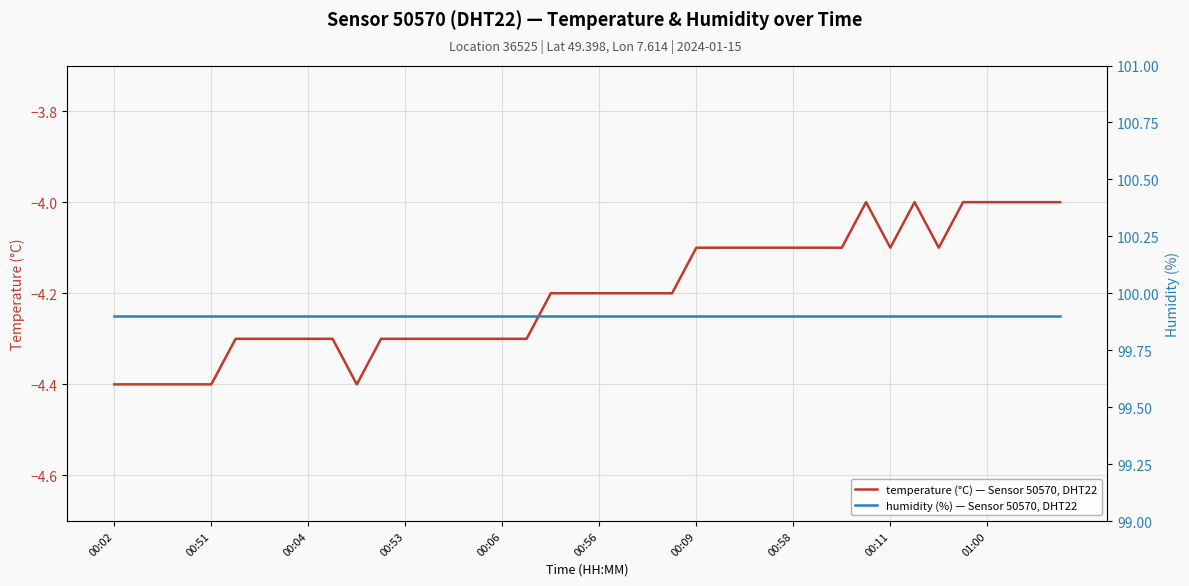

Reading right to left, extract all data points from this chart.

temperature: Sensor 50570 DHT22: -4.0	-4.0	-4.0	-4.0	-4.0	-4.1	-4.0	-4.1	-4.0	-4.1	-4.1	-4.1	-4.1	-4.1	-4.1	-4.1	-4.2	-4.2	-4.2	-4.2	-4.2	-4.2	-4.3	-4.3	-4.3	-4.3	-4.3	-4.3	-4.3	-4.4	-4.3	-4.3	-4.3	-4.3	-4.3	-4.4	-4.4	-4.4	-4.4	-4.4
humidity: Sensor 50570 DHT22: 99.9	99.9	99.9	99.9	99.9	99.9	99.9	99.9	99.9	99.9	99.9	99.9	99.9	99.9	99.9	99.9	99.9	99.9	99.9	99.9	99.9	99.9	99.9	99.9	99.9	99.9	99.9	99.9	99.9	99.9	99.9	99.9	99.9	99.9	99.9	99.9	99.9	99.9	99.9	99.9